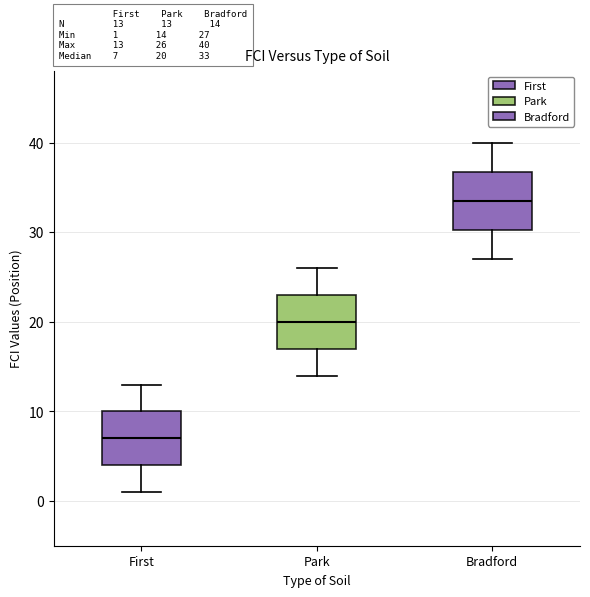

Which box's median line is the lowest?

First